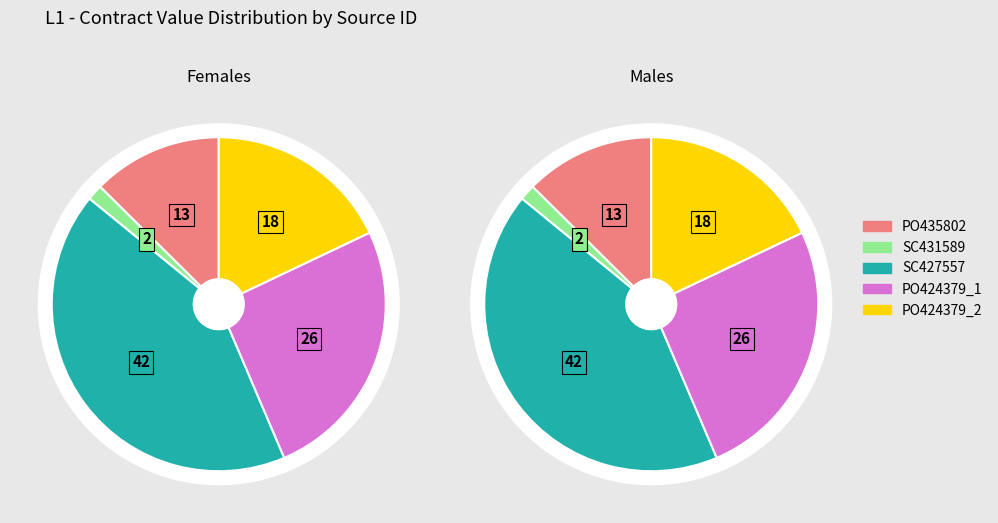

The PO435802 slice represents 13% of the pie. True or false?

True